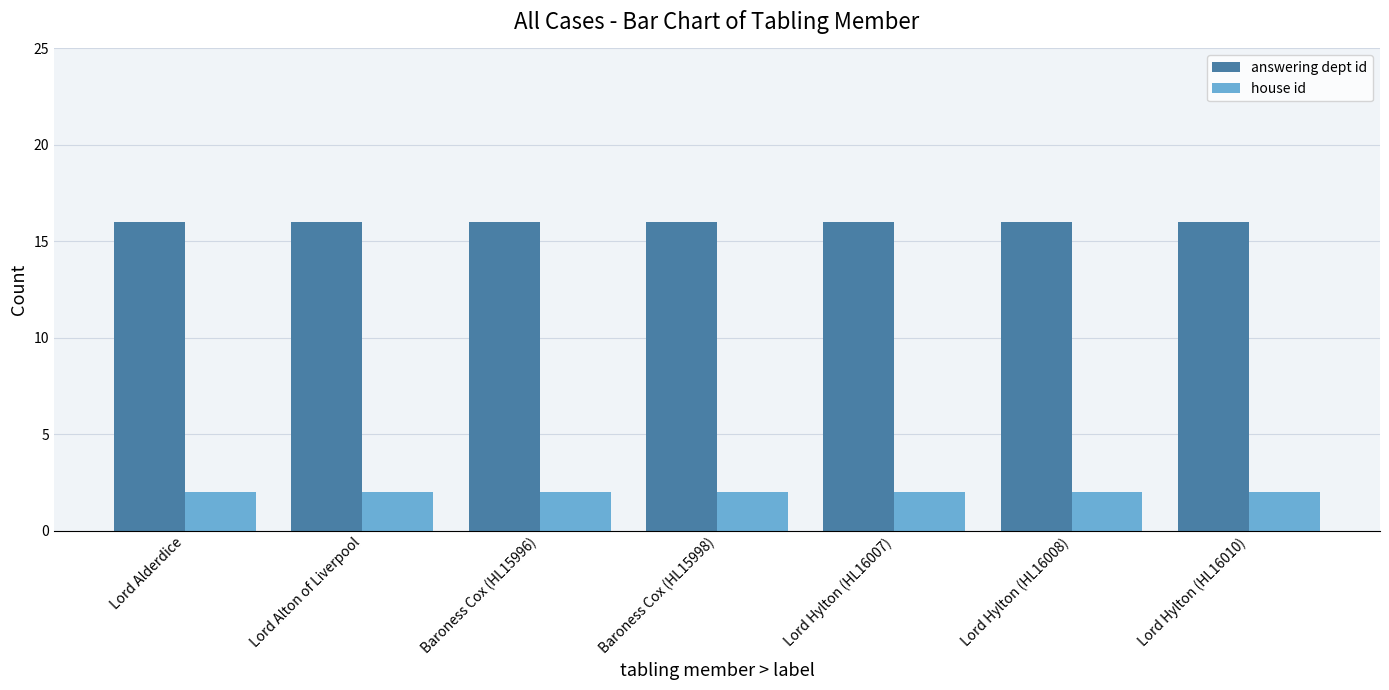

The value of house id at Baroness Cox (HL15998) is 2. True or false?

True